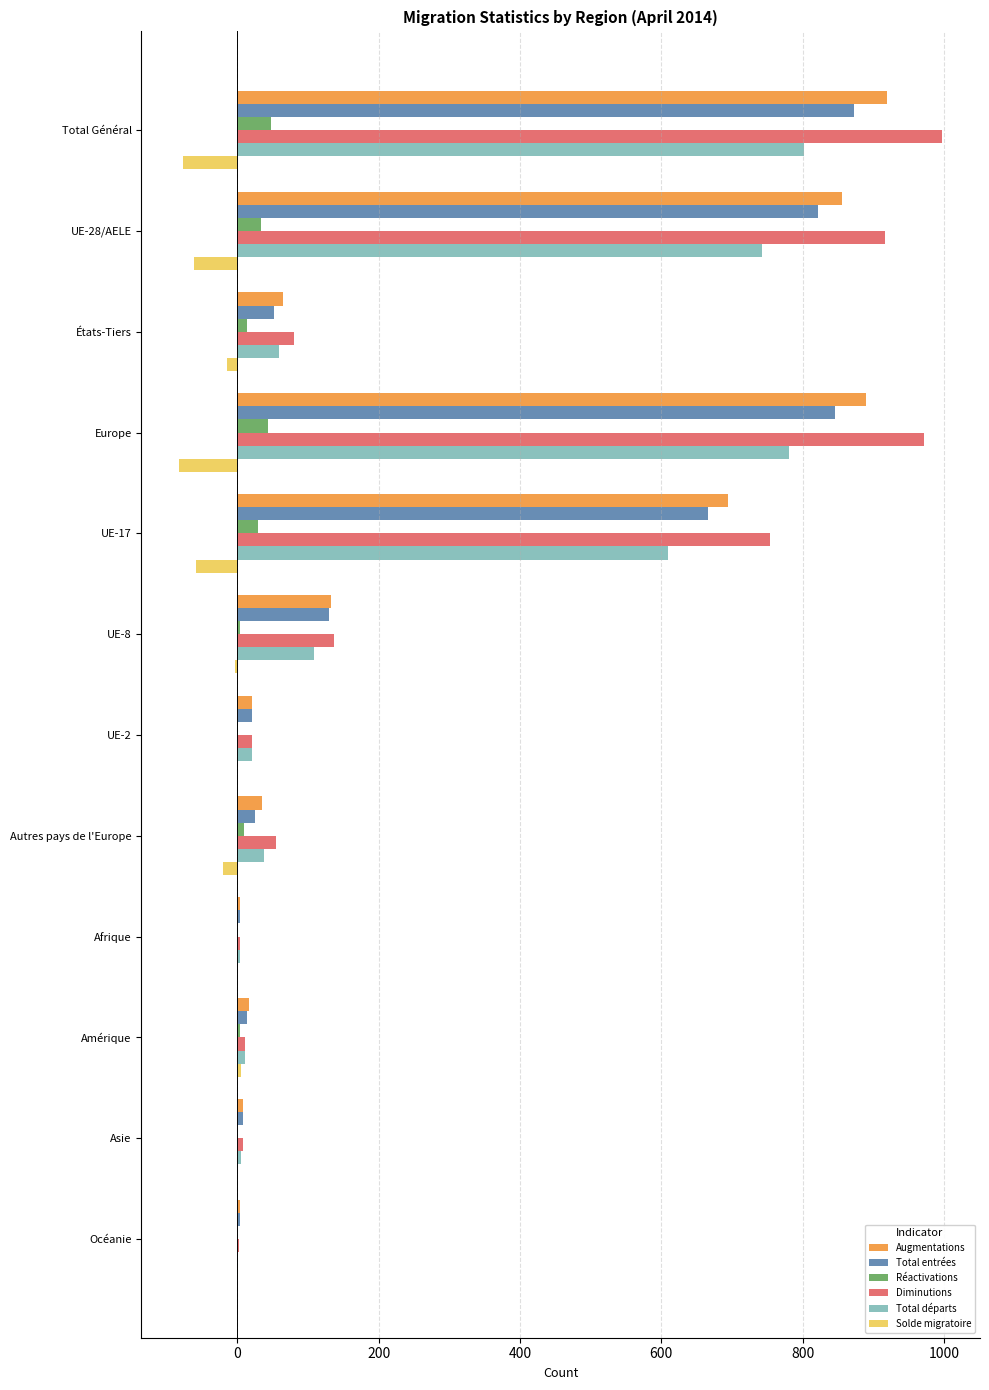

What is the sum of all Réactivations values?

185